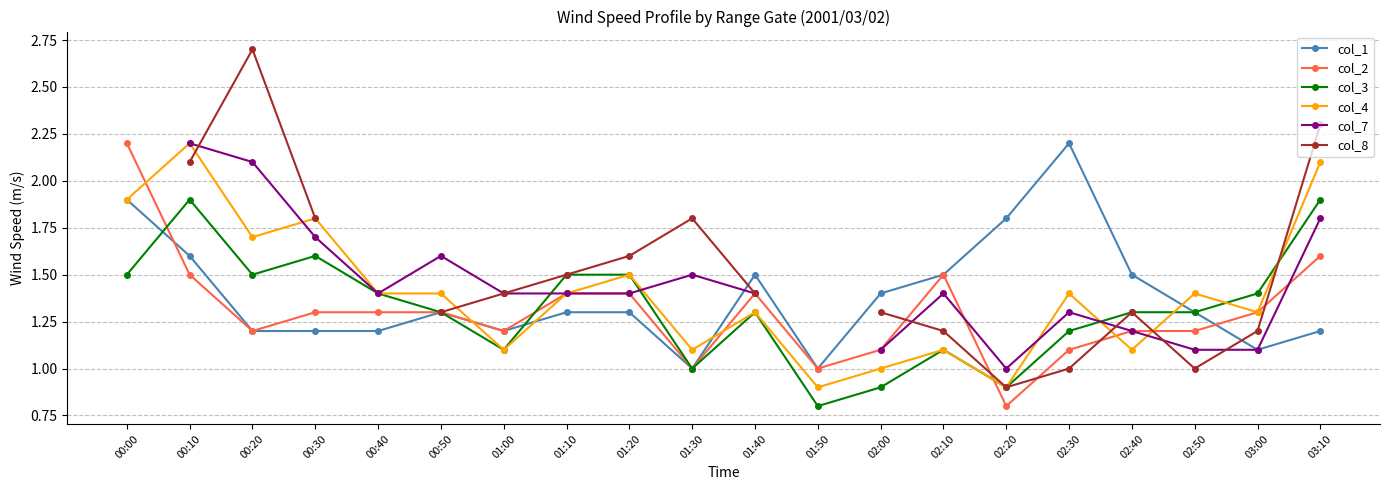

What is the minimum value shown in the chart?

0.8